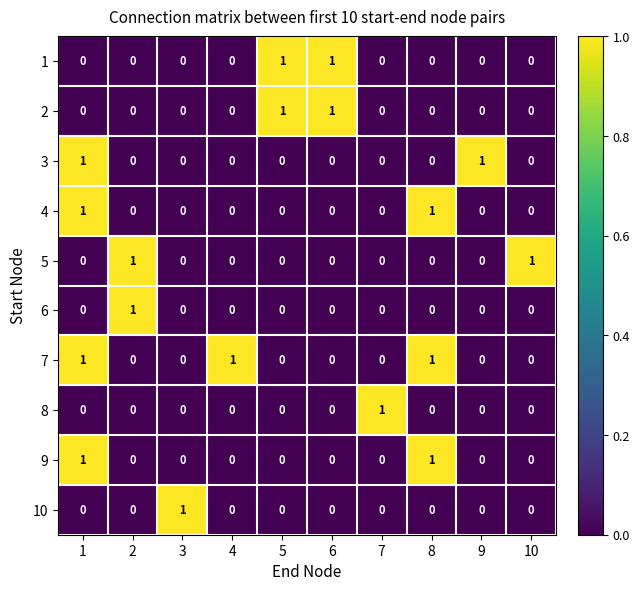

Count the number of data series in this chart.

10